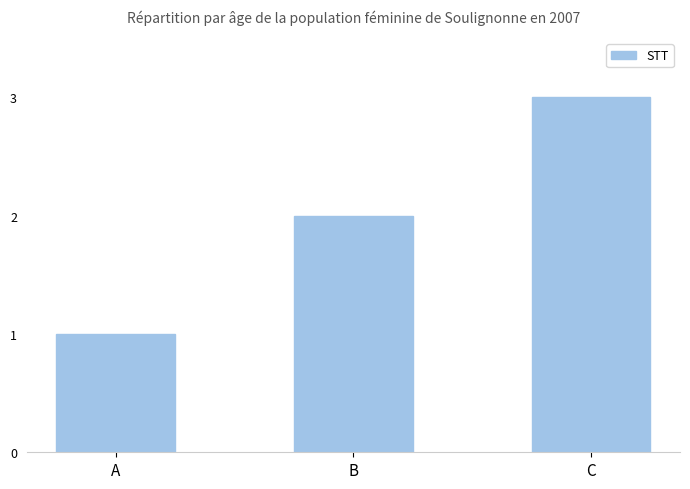

Does the chart contain any negative values?

No